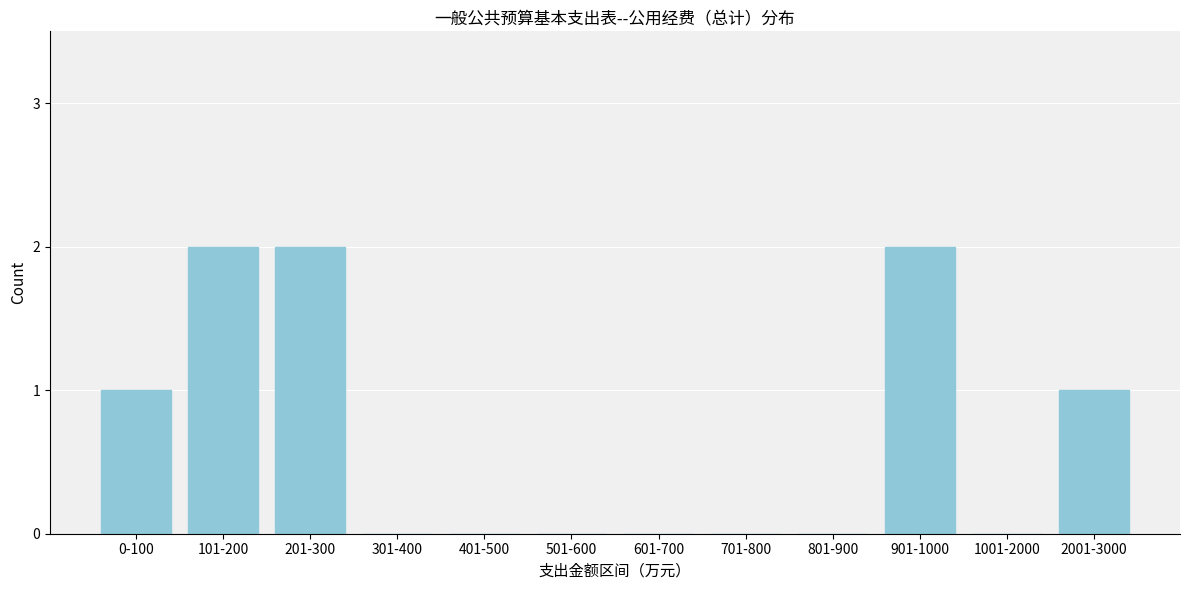

Reading left to right, list all the values displayed in this chart.

0-100=1	101-200=2	201-300=2	301-400=0	401-500=0	501-600=0	601-700=0	701-800=0	801-900=0	901-1000=2	1001-2000=0	2001-3000=1